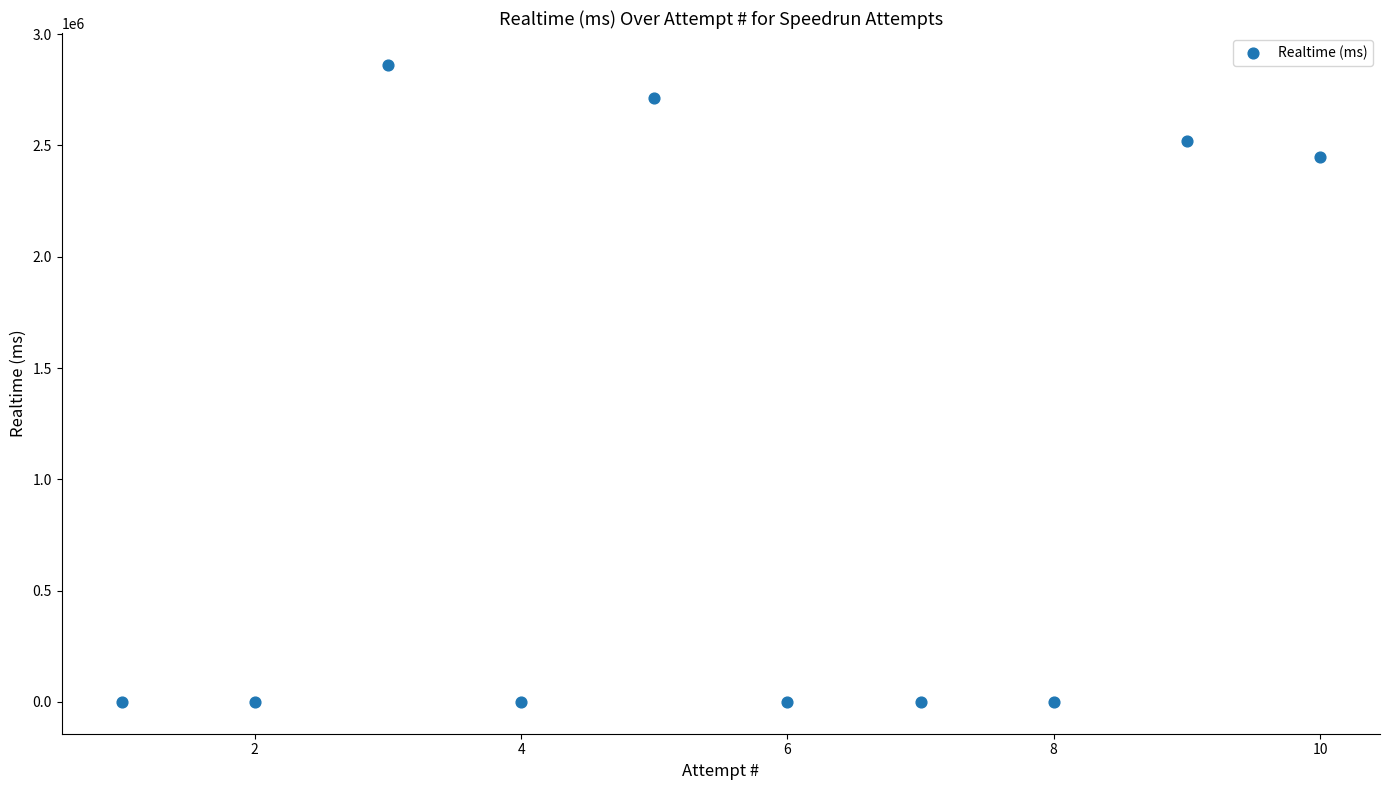

What is the range of Y values (max minus min)?

2862189